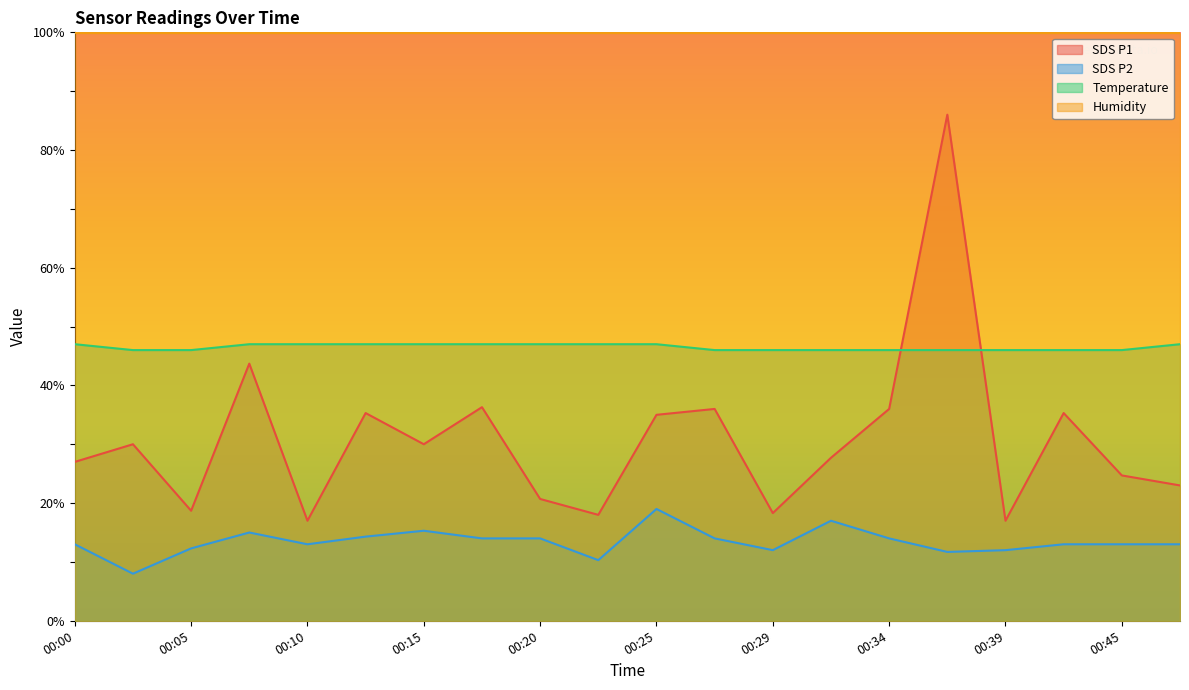

Is it true that Temp equals 70.1 at 00:22?

False